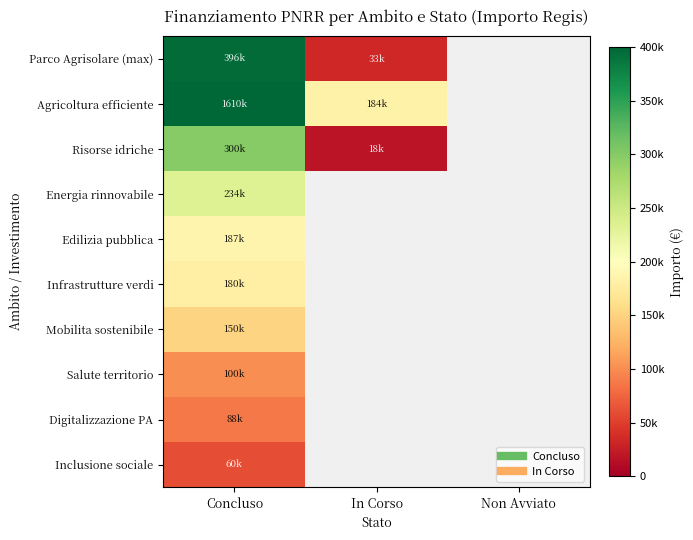

Is the value of Energia rinnovabile at In Corso greater than the value of Risorse idriche at Concluso?

No